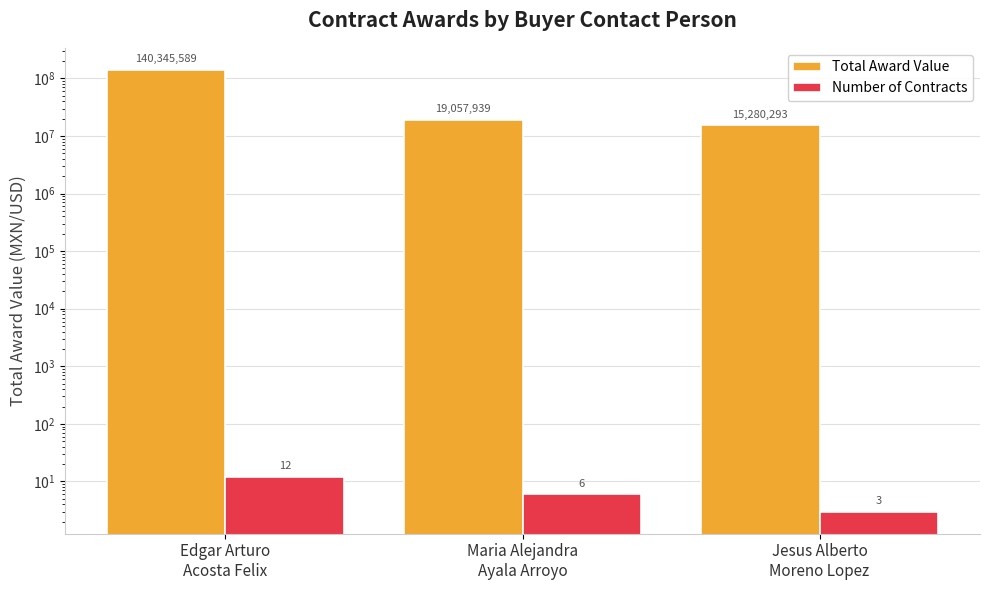

What are all the series names shown in the legend?

Total Award Value, Number of Contracts